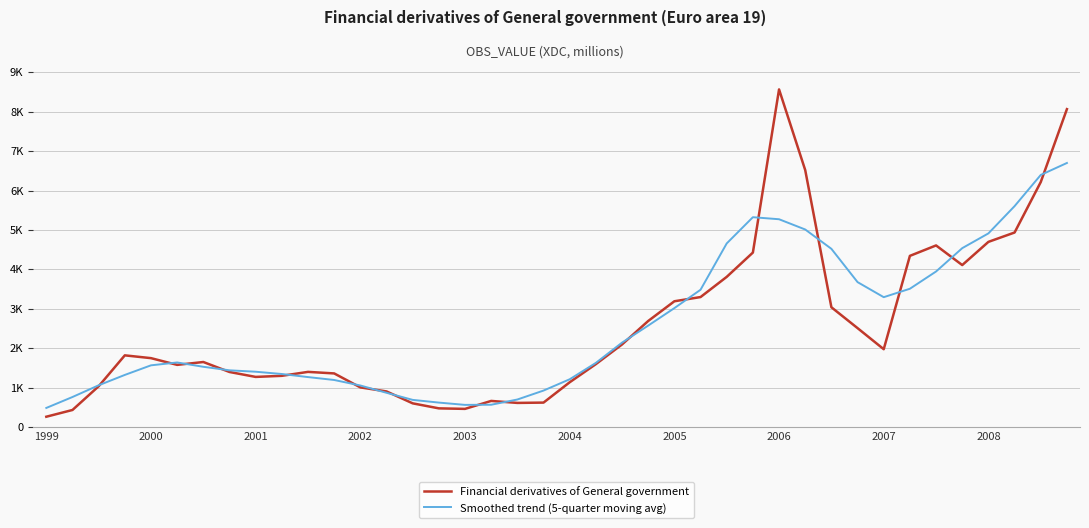

Which label corresponds to the smallest value in the chart?

1999